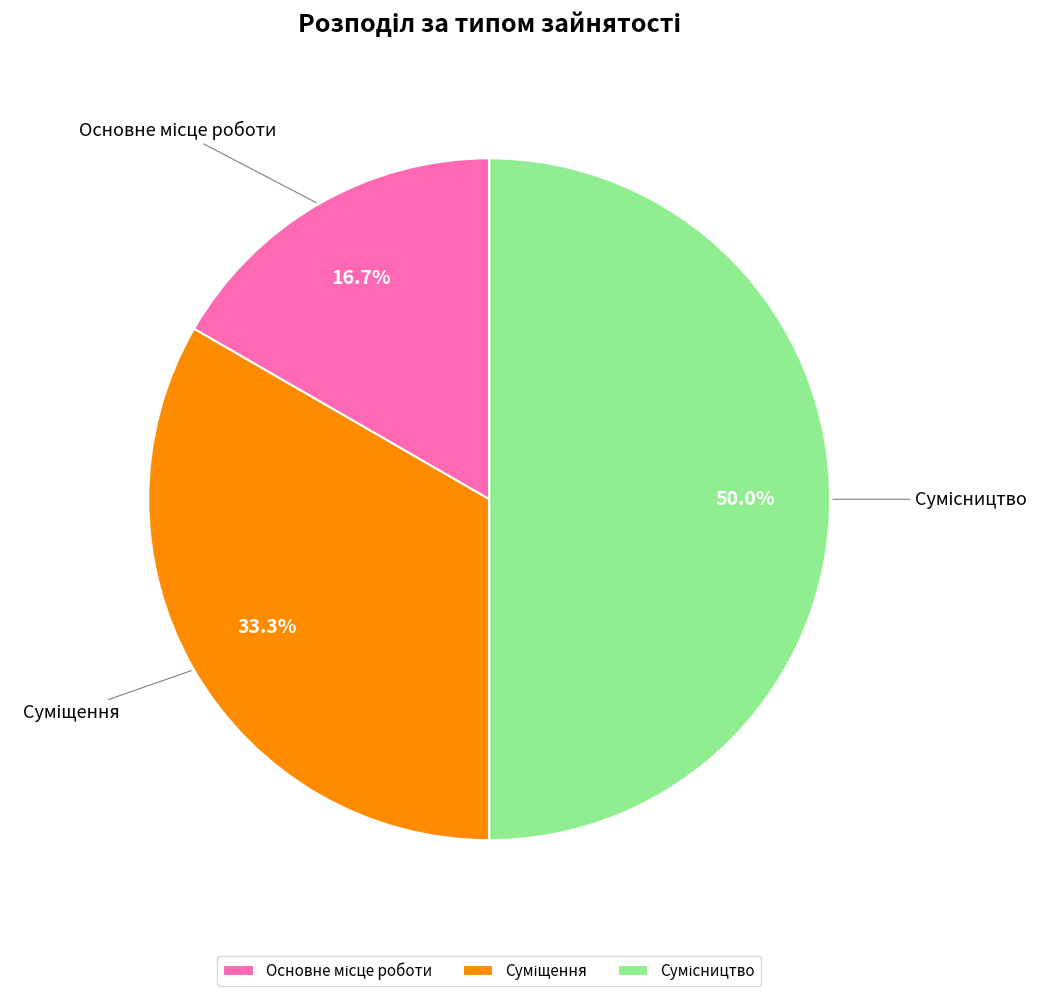

To the nearest percent, what is the combined percentage of Сумісництво and Суміщення?

83%